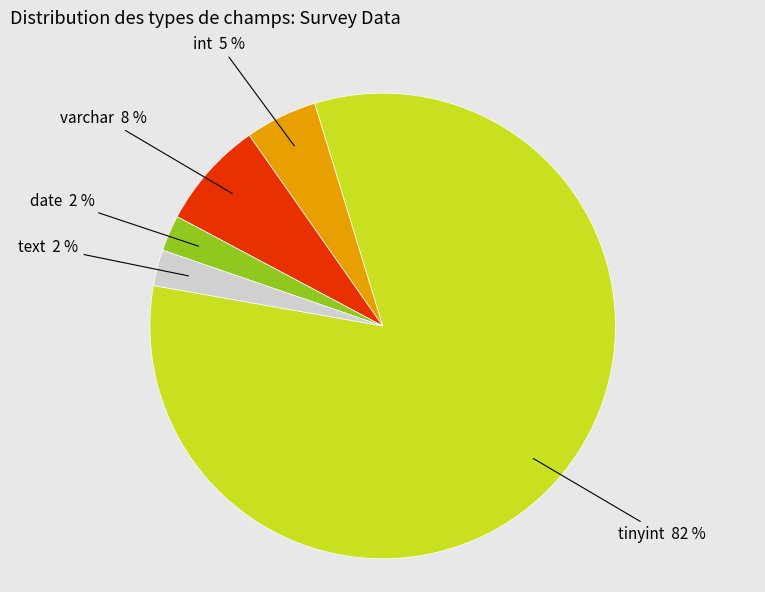

To the nearest percent, what is the average slice percentage?

20%